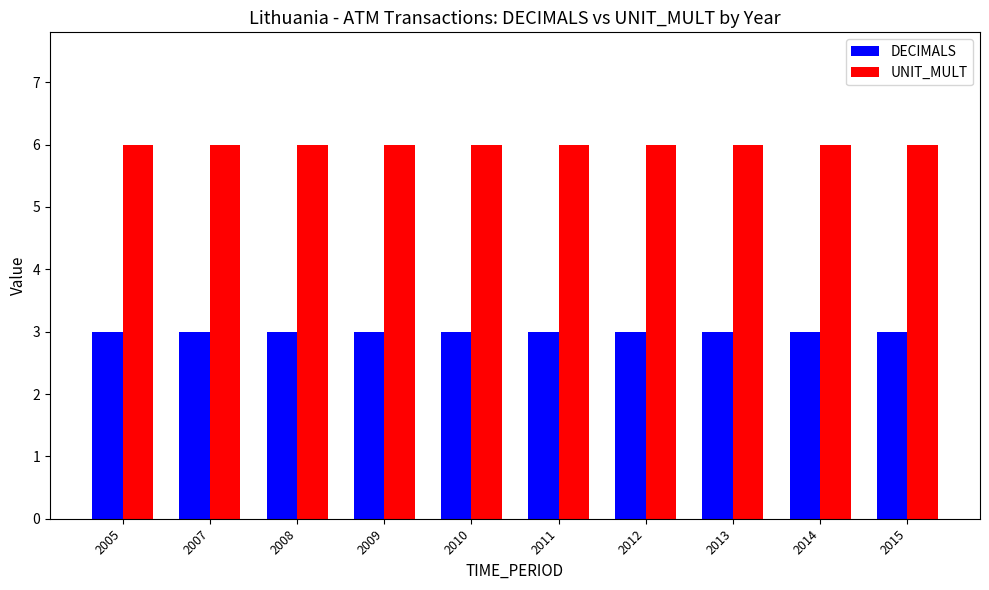

What is the minimum value for UNIT_MULT?

6